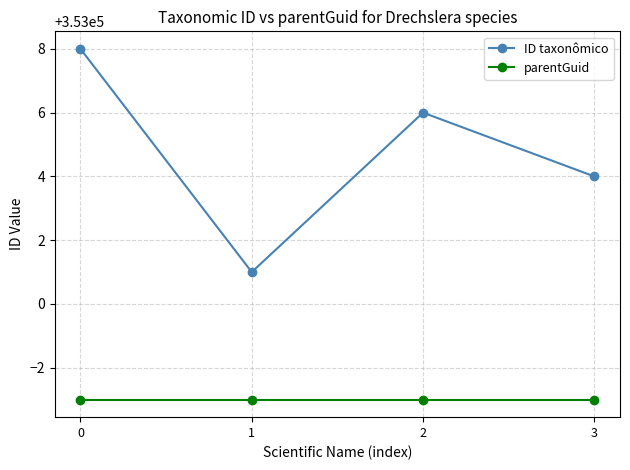

At 3, list the series in order from smallest to largest.

parentGuid, ID taxonômico